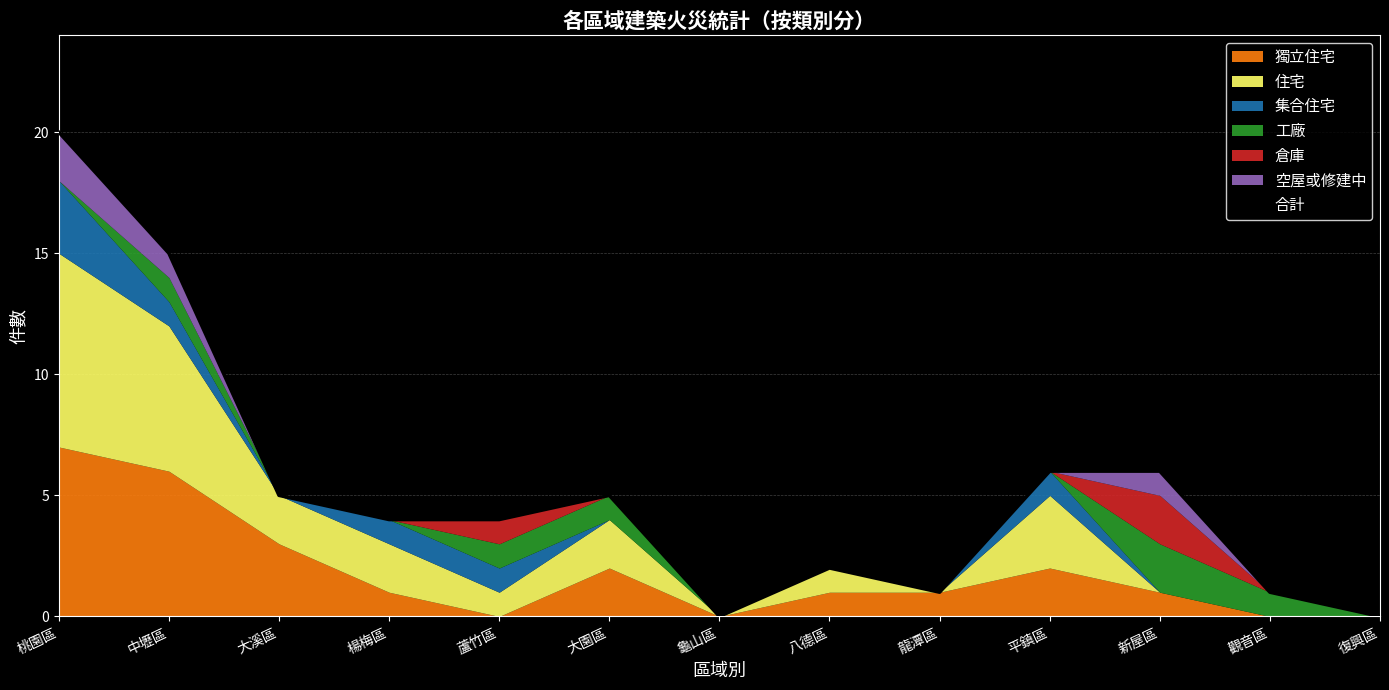

What is the label of the 10th point from the left?

平鎮區